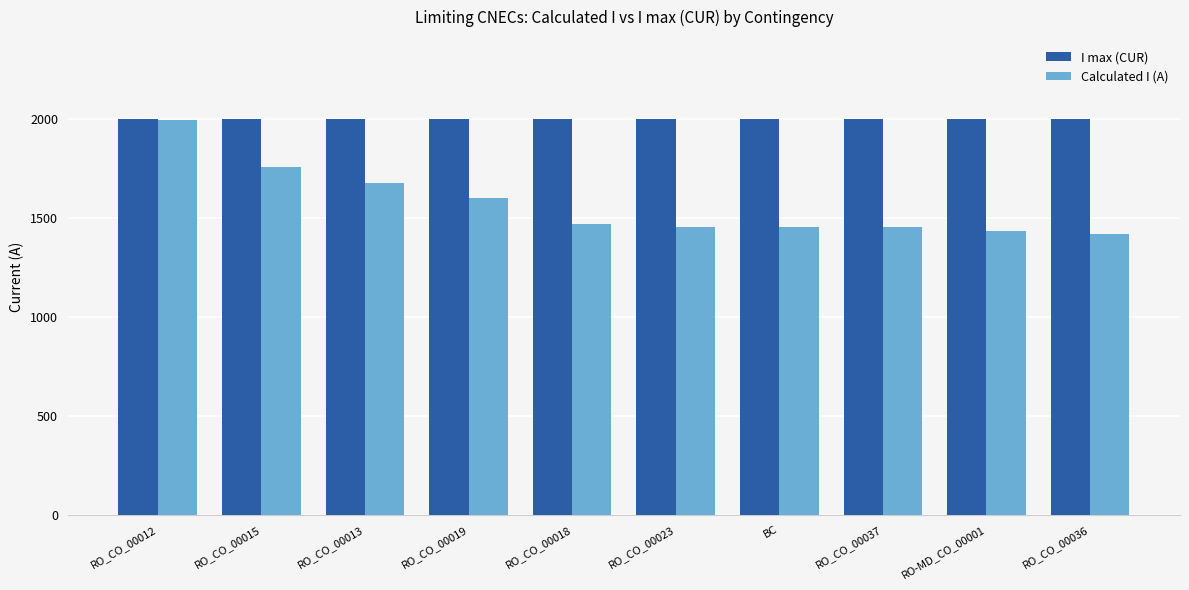

What value does the I max (CUR) series have at RO_CO_00015?

2000